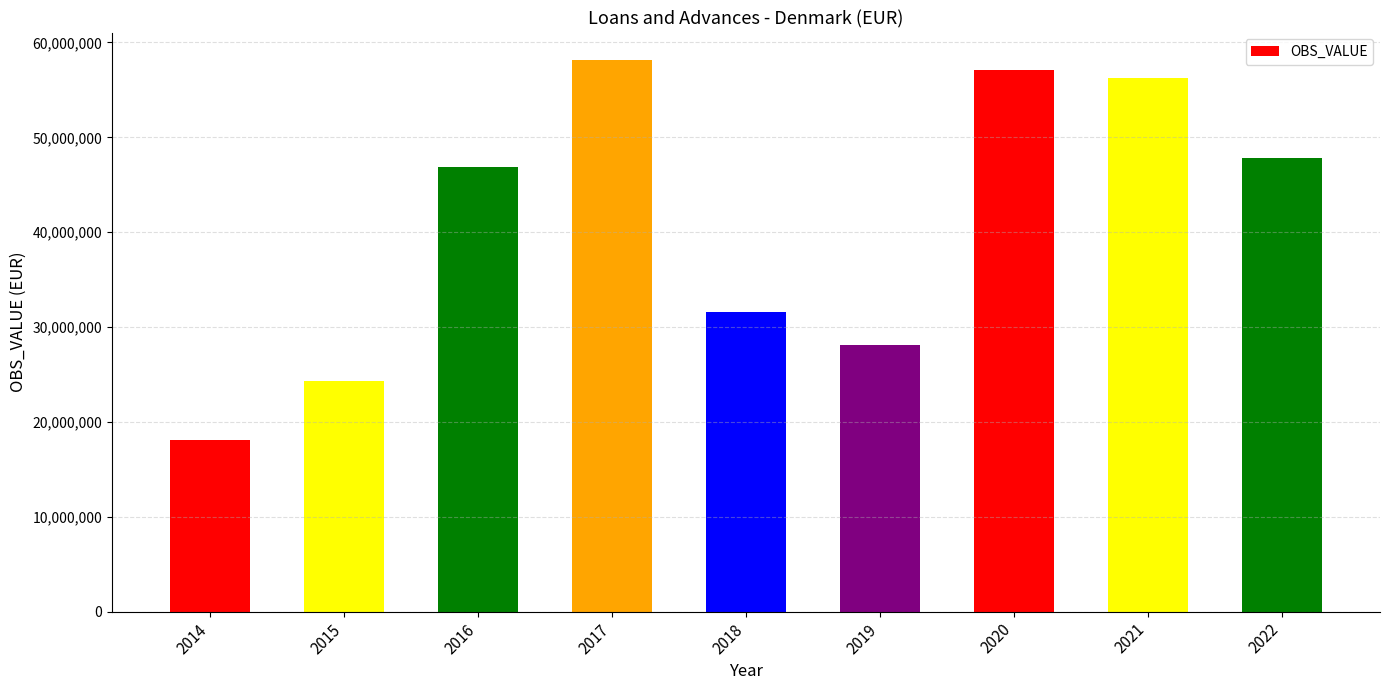

Count the number of categories in the chart.

9